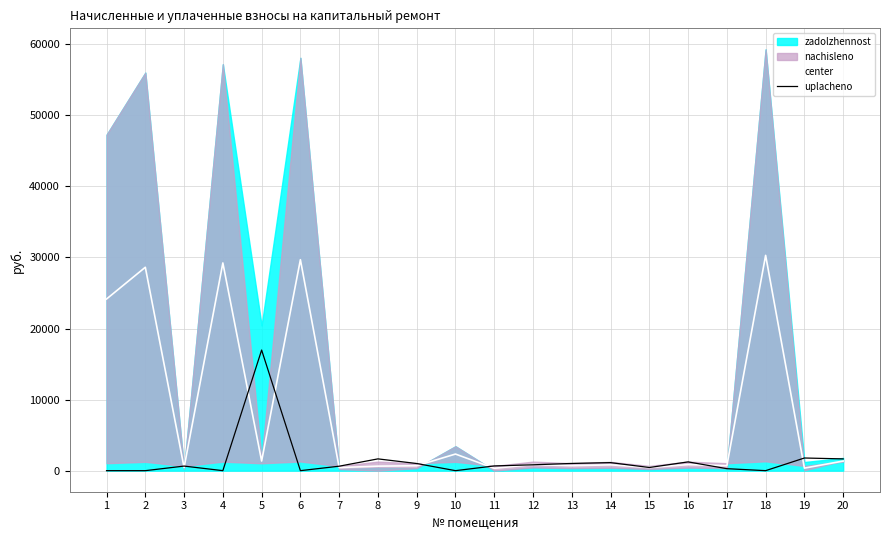

Reading left to right, list all the values displayed in this chart.

center: 24157.8	28623.9	443.3	29233.0	1356.0	29689.8	431.6	636.4	691.4	2337.2	332.5	859.8	698.8	819.0	444.8	848.5	698.8	30298.8	357.0	1352.5
uplacheno: 0.0	0.0	644.5	0.0	16975.8	0.0	627.4	1657.7	1005.1	0.0	666.1	825.0	1015.8	1131.0	444.8	1233.5	279.3	0.0	1781.5	1655.5